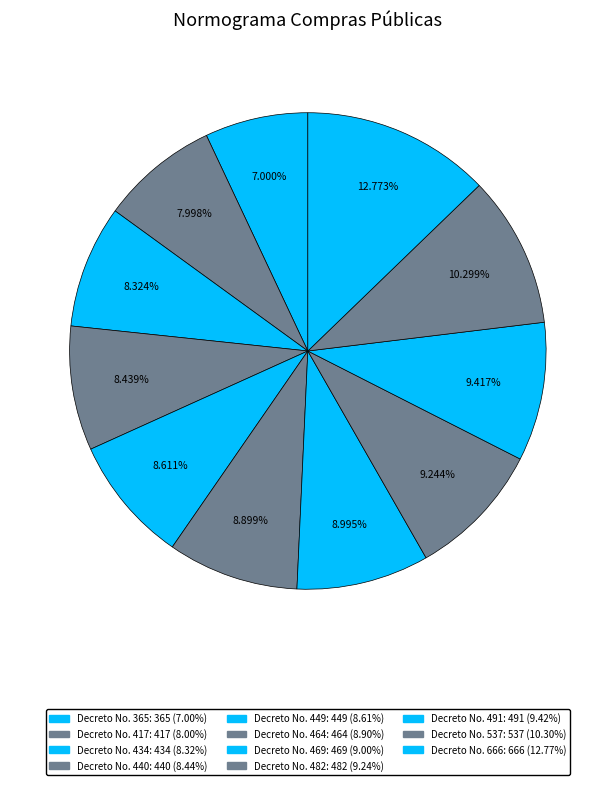

To the nearest percent, what is the difference between the largest and smallest slice percentages?

6%